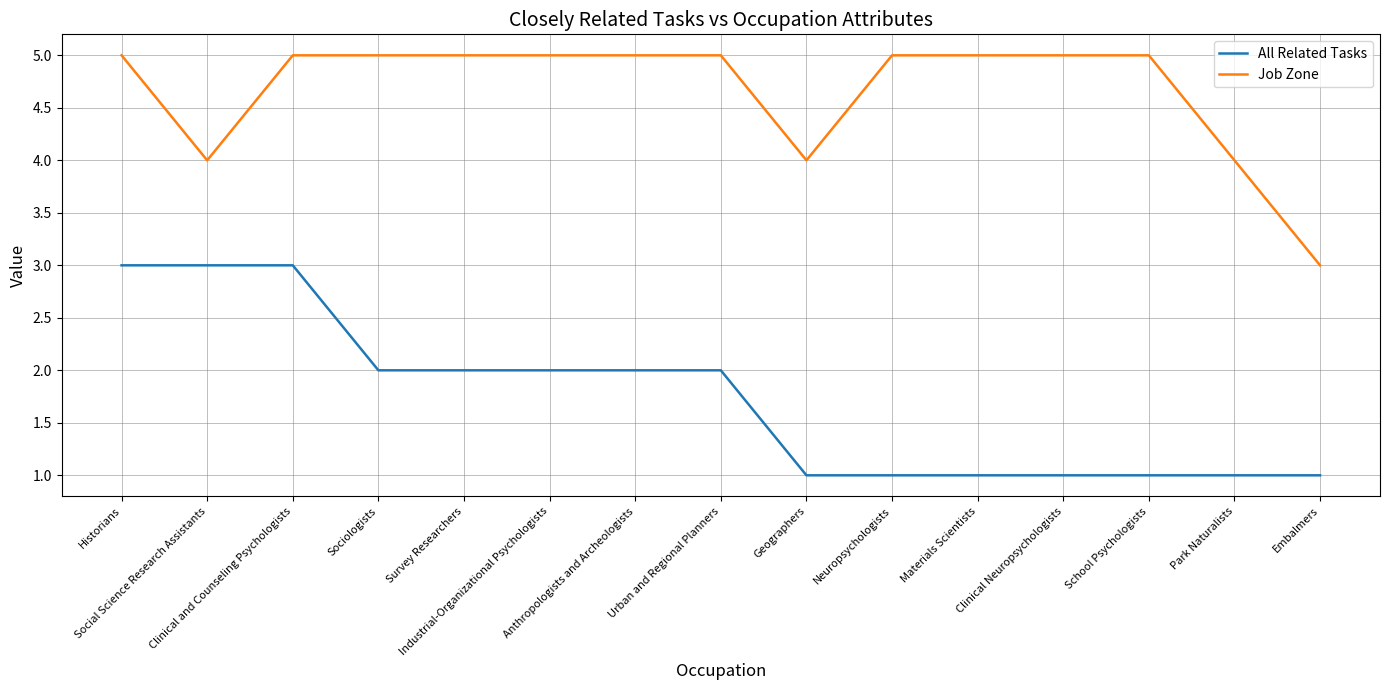

What value does the All Related Tasks series have at Industrial-Organizational Psychologists?

2